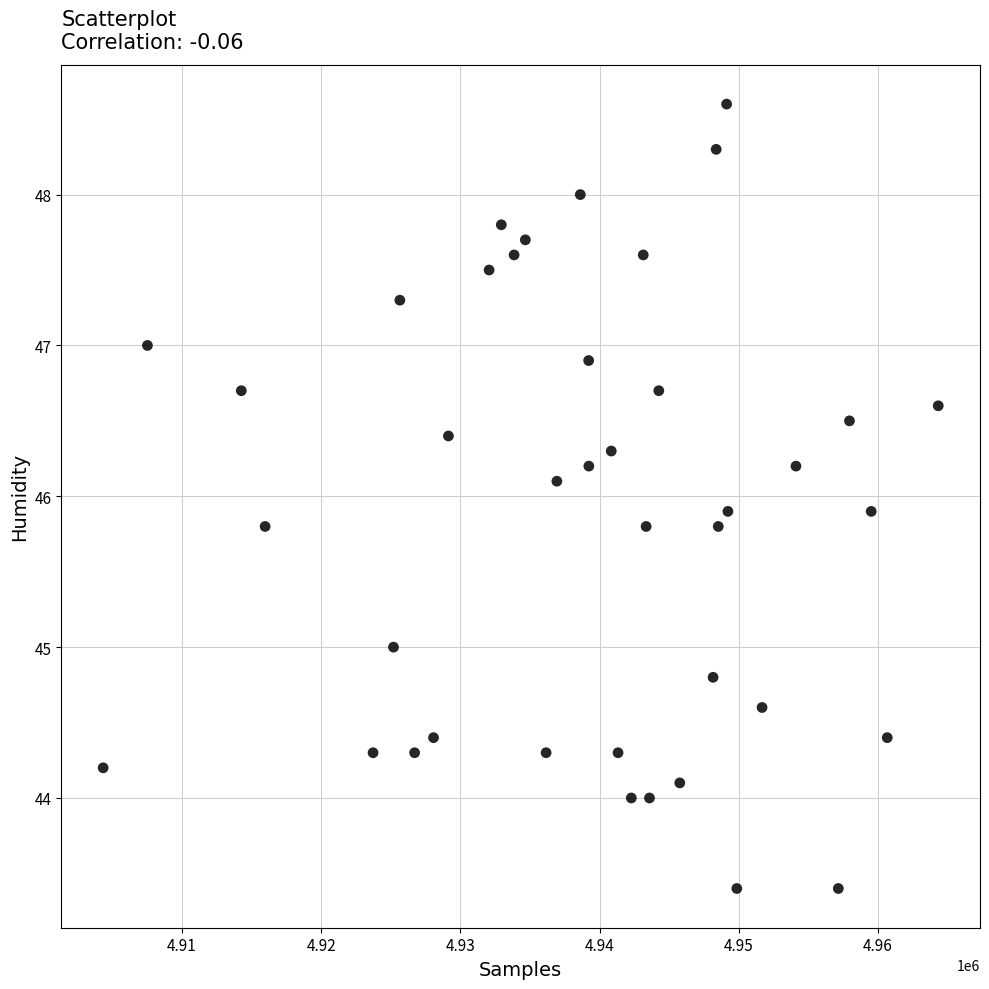

What is the range of X values (max minus min)?

59986.0